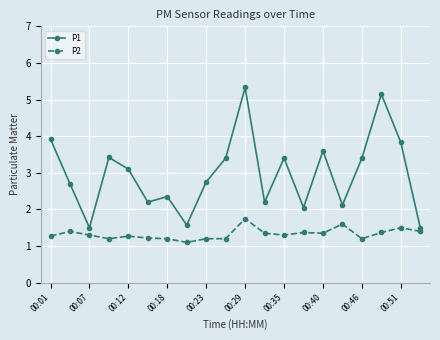

Which series has the largest total across all categories?

P1